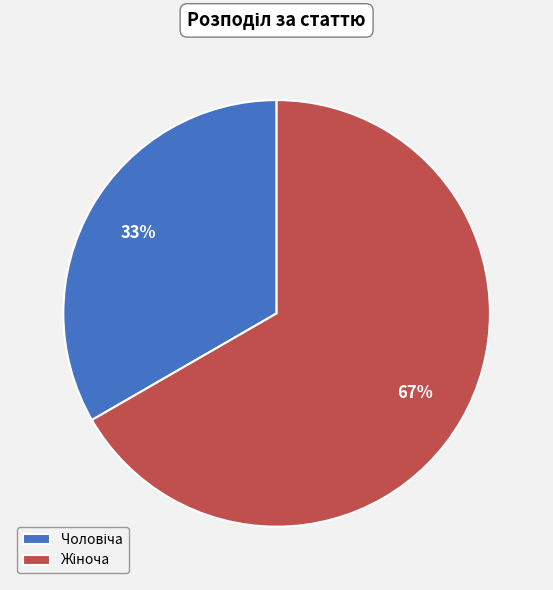

Count the number of slices in the pie.

2